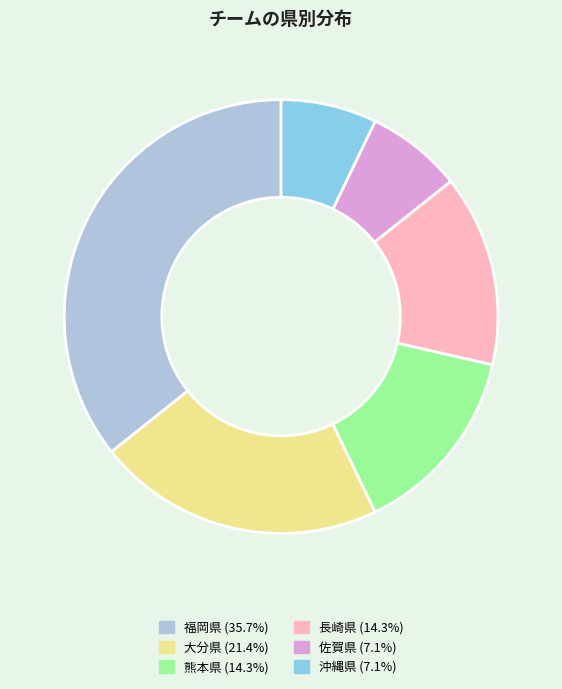

What is the largest slice in the pie chart?

福岡県